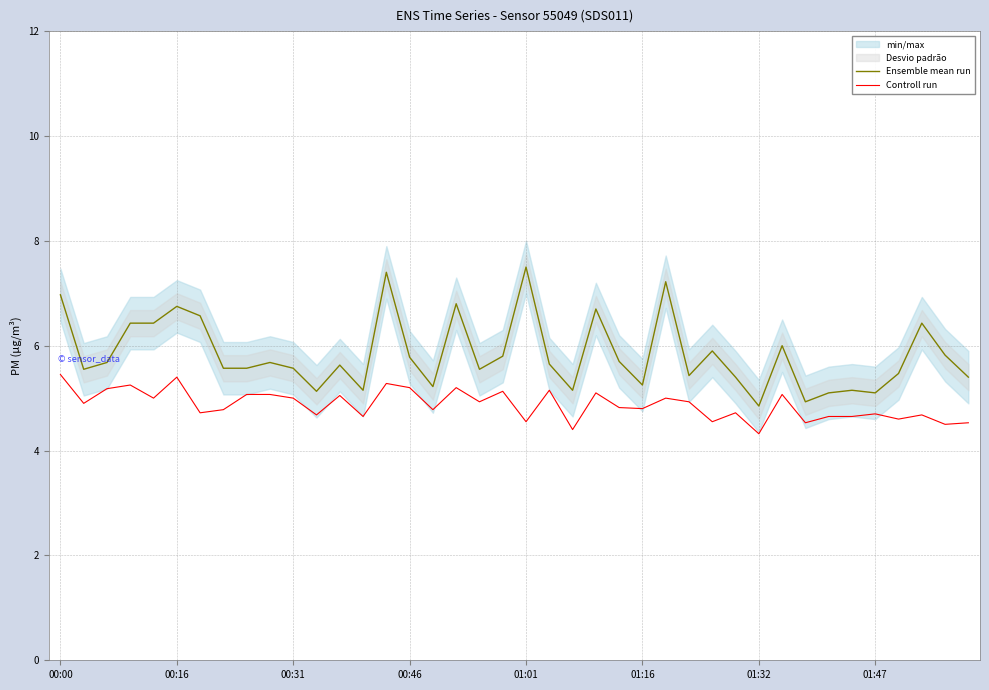

Which series has the widest spread of values?

Ensemble mean run